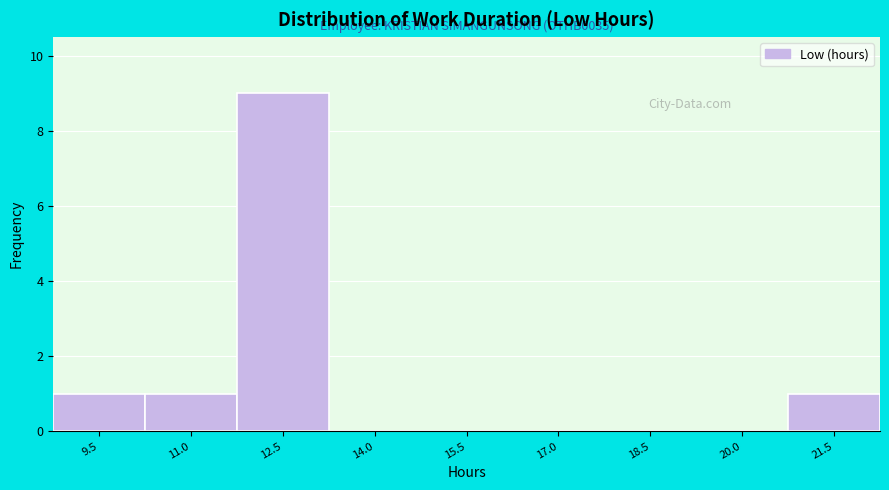

Reading left to right, list all the values displayed in this chart.

9.5=1	11.0=1	12.5=9	14.0=0	15.5=0	17.0=0	18.5=0	20.0=0	21.5=1